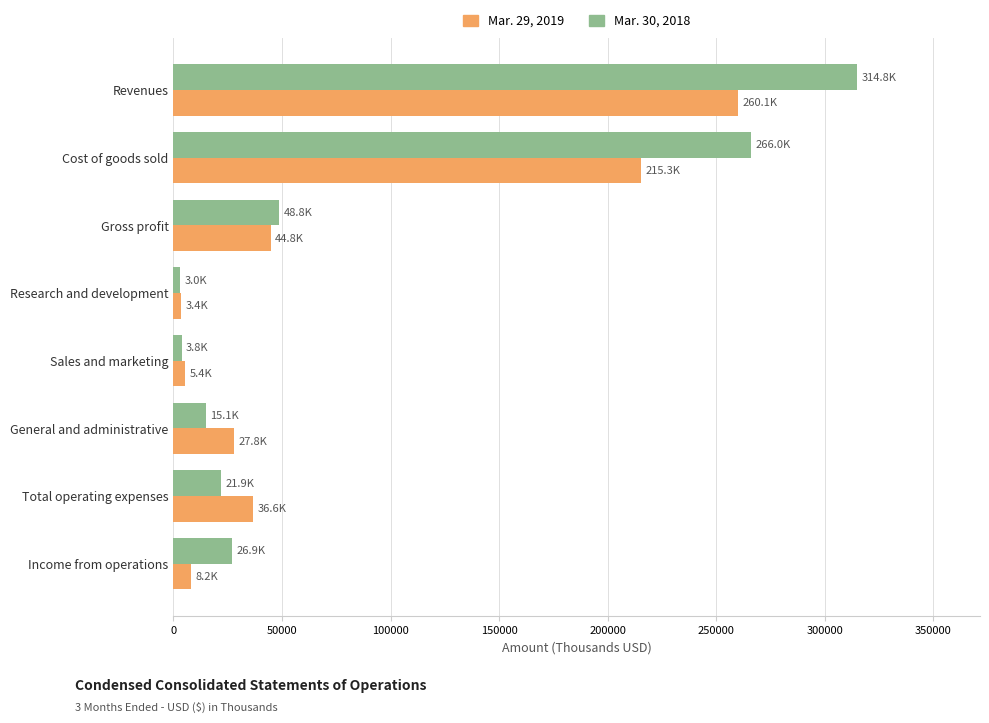

What is the spread (max minus min) of values at Income from operations?

18728